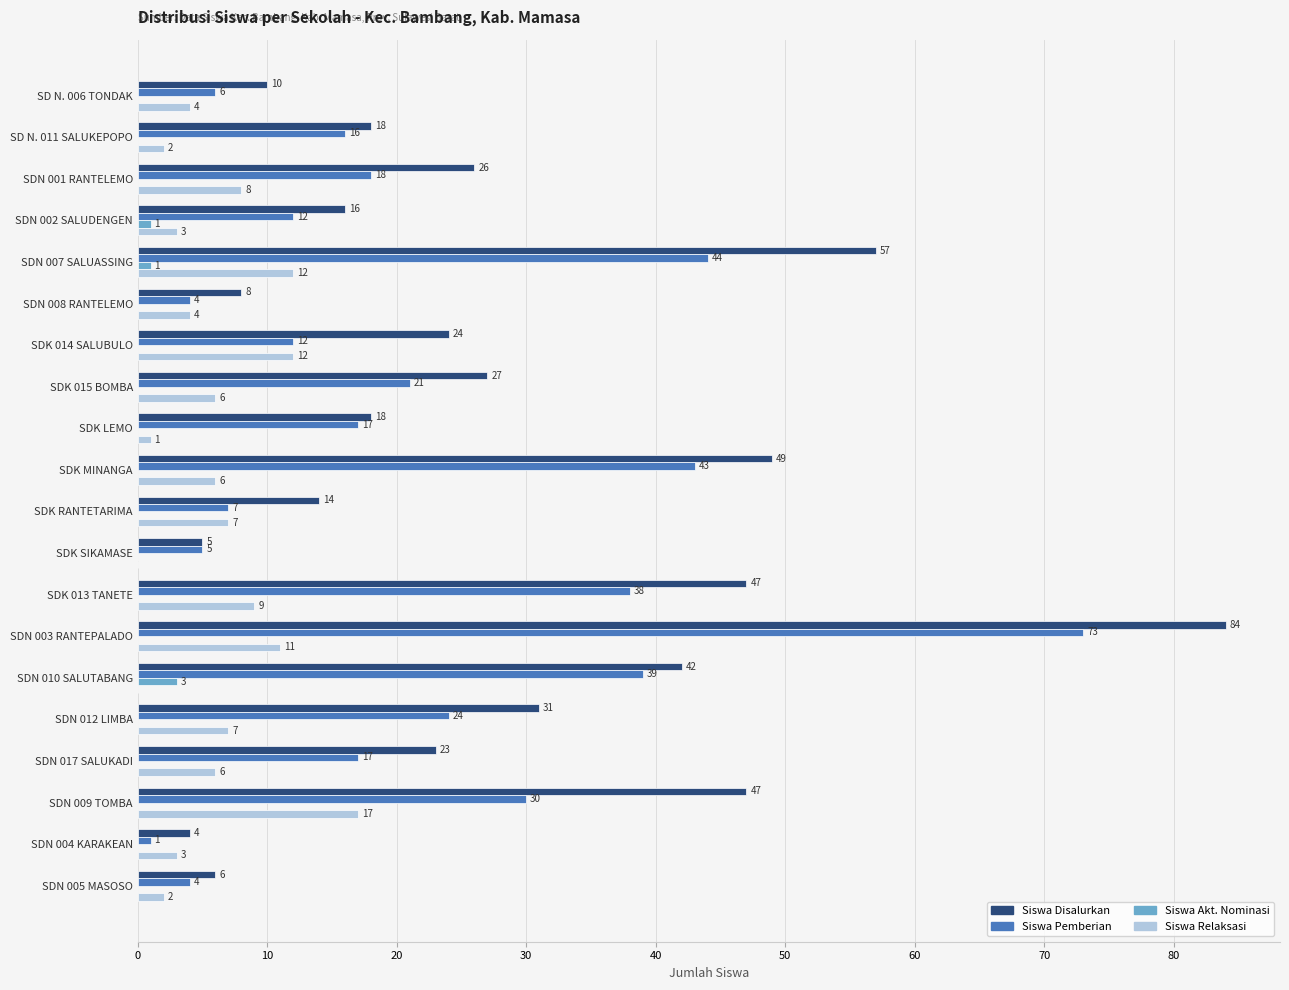

What is the sum of all Siswa Relaksasi values?

120